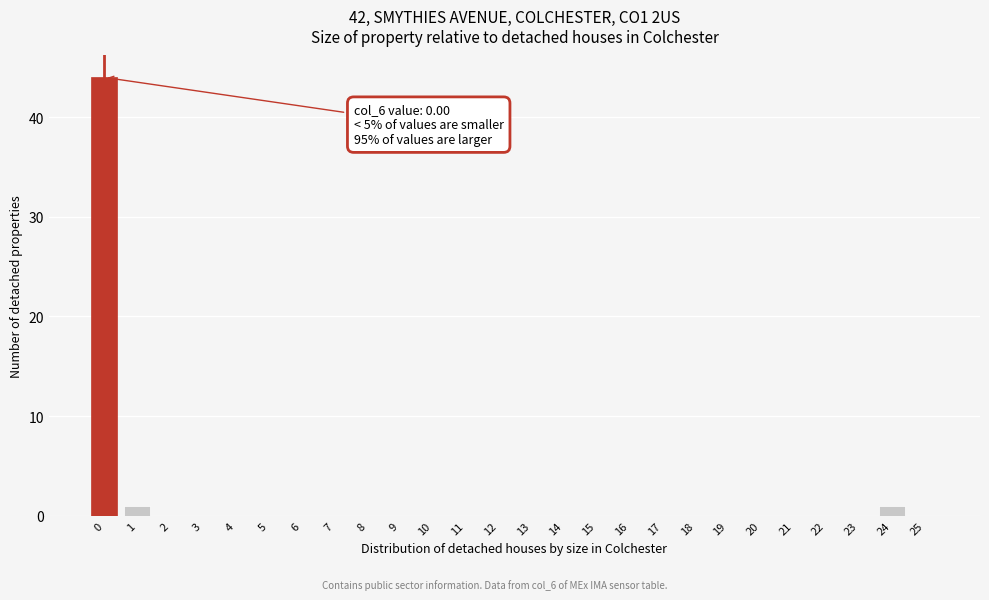

Reading right to left, list all the values displayed in this chart.

25=0	24=1	23=0	22=0	21=0	20=0	19=0	18=0	17=0	16=0	15=0	14=0	13=0	12=0	11=0	10=0	9=0	8=0	7=0	6=0	5=0	4=0	3=0	2=0	1=1	0=44